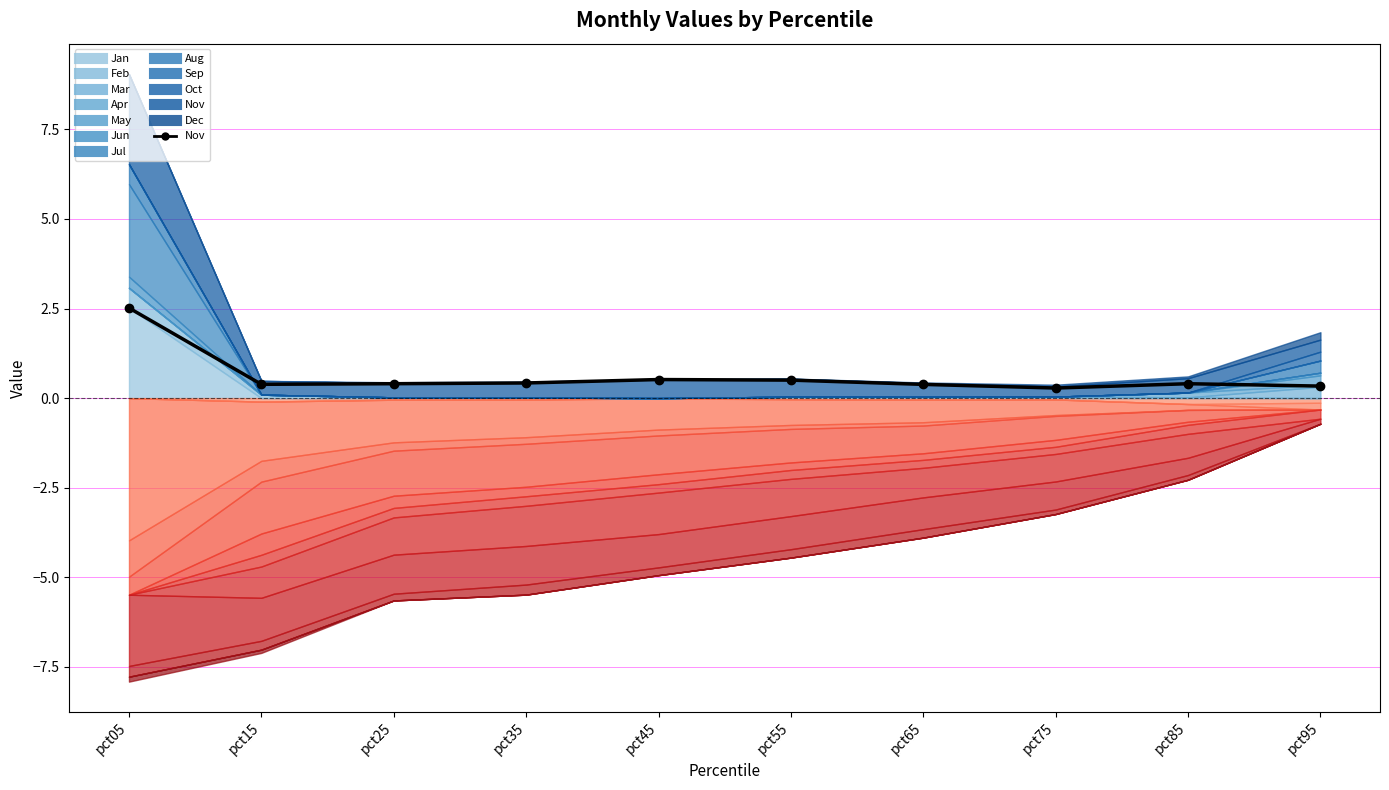

What is the maximum value shown in the chart?

2.5